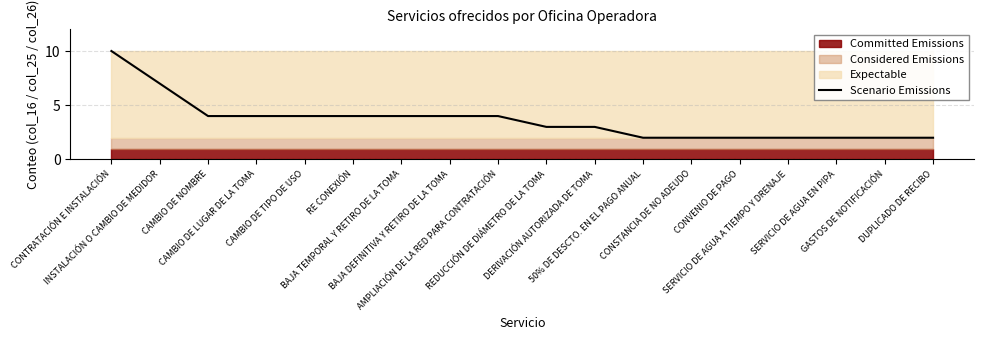

List the labels in order of value, smallest first.

50% DE DESCTO. EN EL PAGO ANUAL, CONSTANCIA DE NO ADEUDO, CONVENIO DE PAGO, SERVICIO DE AGUA A TIEMPO Y DRENAJE, SERVICIO DE AGUA EN PIPA, GASTOS DE NOTIFICACIÓN, DUPLICADO DE RECIBO, REDUCCIÓN DE DIÁMETRO DE LA TOMA, DERIVACIÓN AUTORIZADA DE TOMA, CAMBIO DE NOMBRE, CAMBIO DE LUGAR DE LA TOMA, CAMBIO DE TIPO DE USO, RE CONEXIÓN, BAJA TEMPORAL Y RETIRO DE LA TOMA, BAJA DEFINITIVA Y RETIRO DE LA TOMA, AMPLIACIÓN DE LA RED PARA CONTRATACIÓN, INSTALACIÓN O CAMBIO DE MEDIDOR, CONTRATACIÓN E INSTALACIÓN